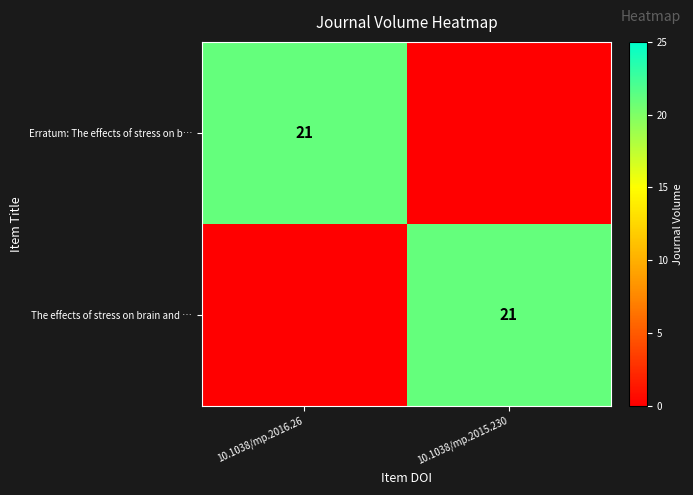

The value of Erratum: The effects of stress on b… at 10.1038/mp.2016.26 is 5. True or false?

False